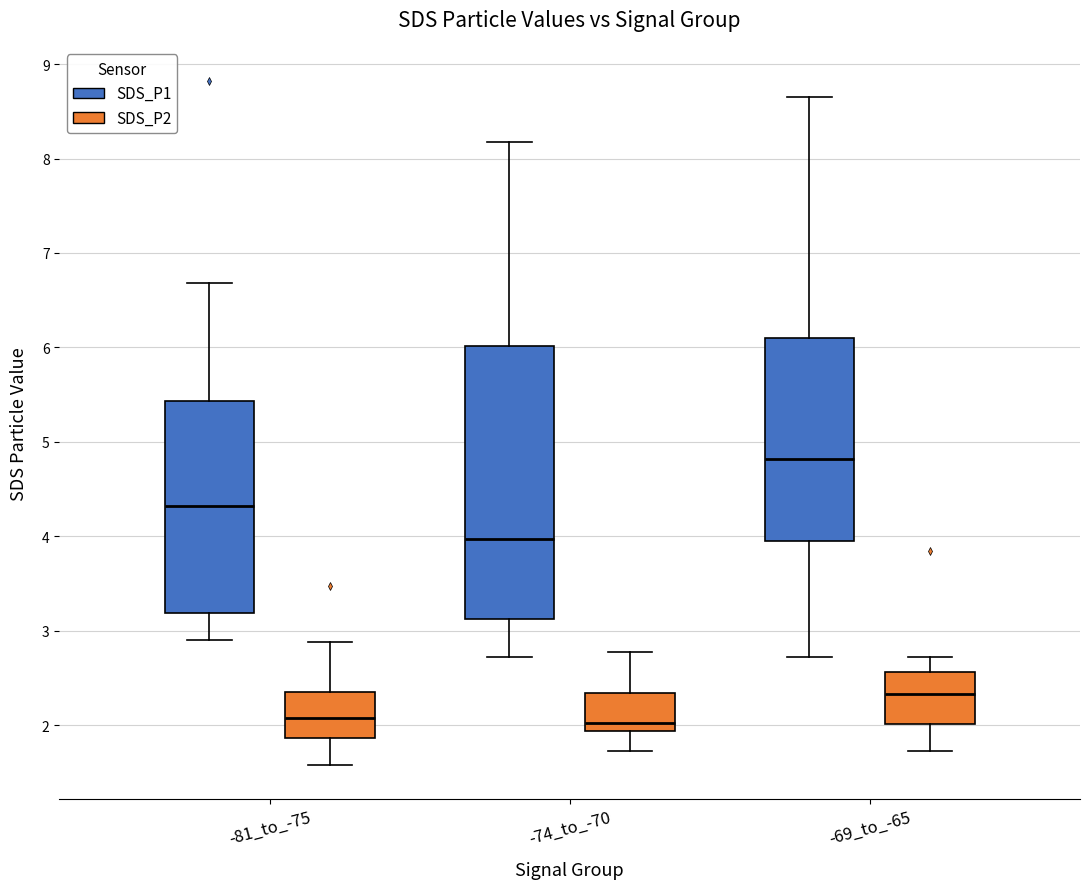

Comparing the boxes themselves (not the whiskers), which one is the tallest?

-74_to_-70 (SDS_P1)